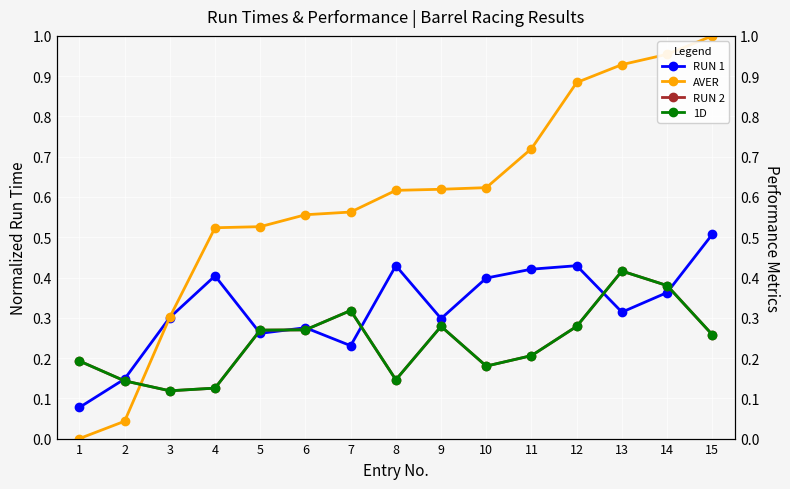

After their last crossing, which series has the higher values: RUN 2 or AVER?

AVER